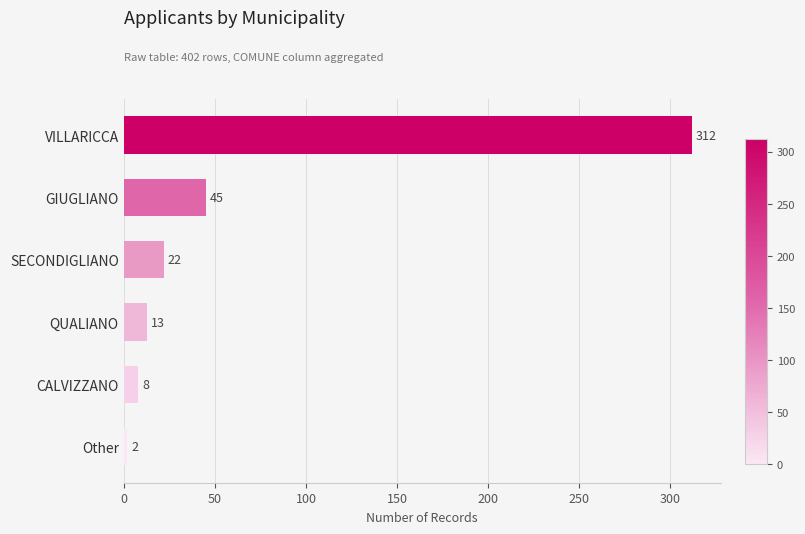

What position from the top is CALVIZZANO?

5